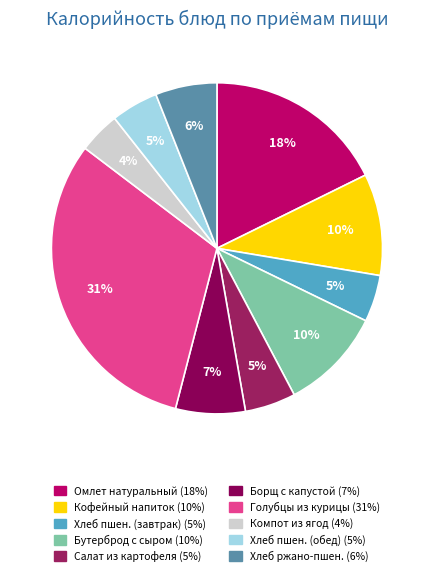

How many slices are in this pie chart?

10